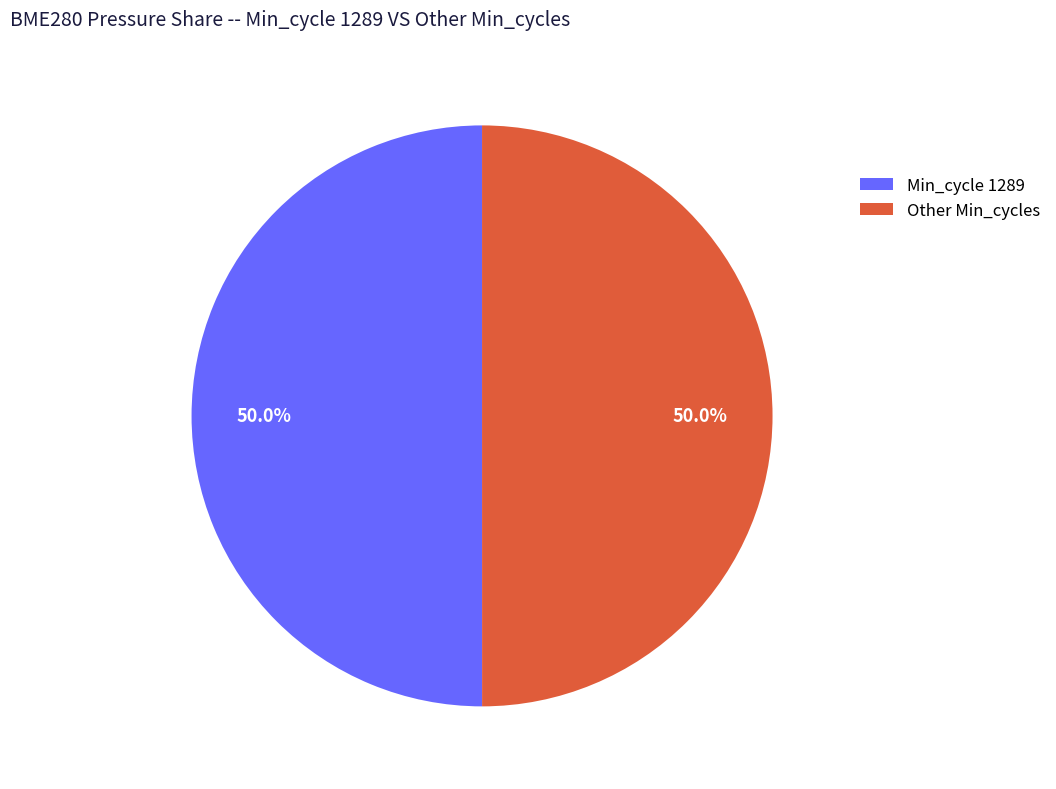

Approximately how many times larger is the value at Other Min_cycles compared to Min_cycle 1289?

1.0